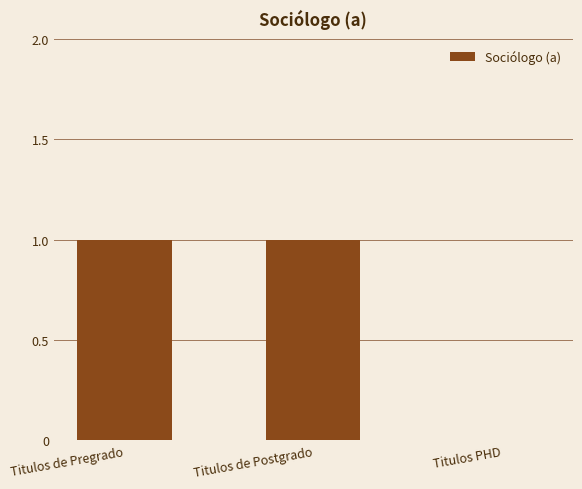

Which has a higher value, Titulos PHD or Titulos de Pregrado?

Titulos de Pregrado